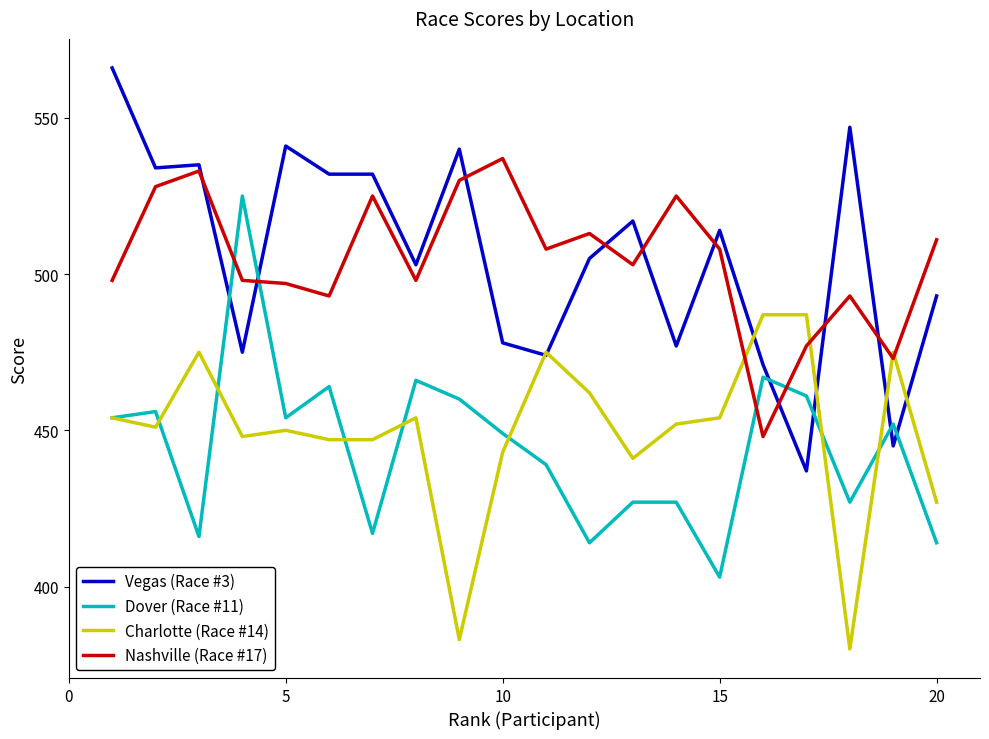

What is the minimum value for Charlotte (Race #14)?

380